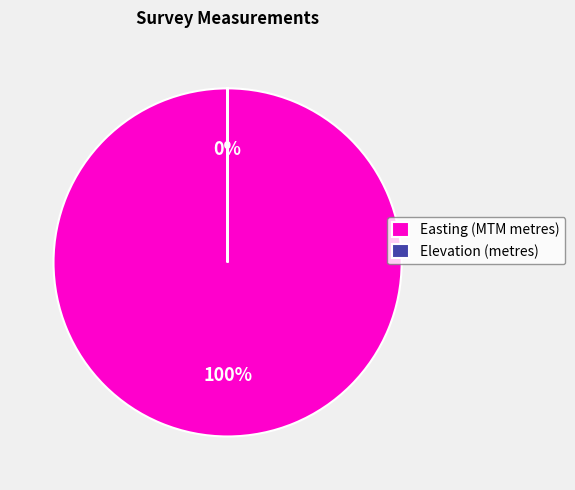

How many segments does this pie chart have?

2